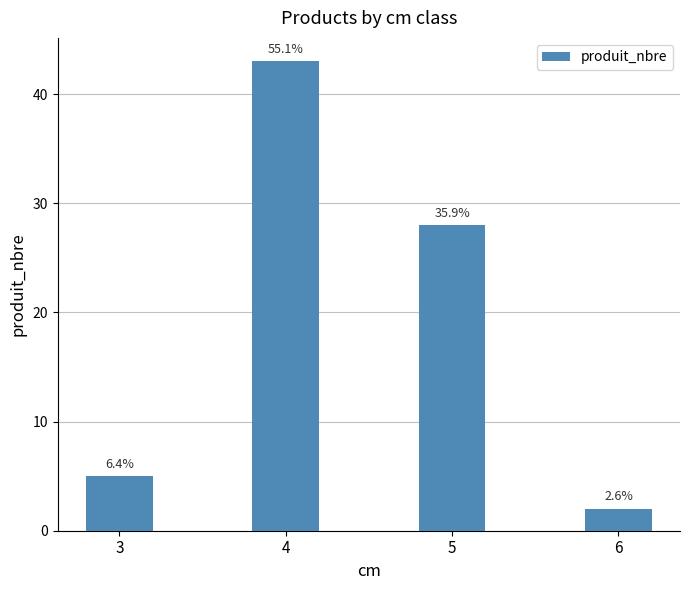

How many bars are there in total?

4